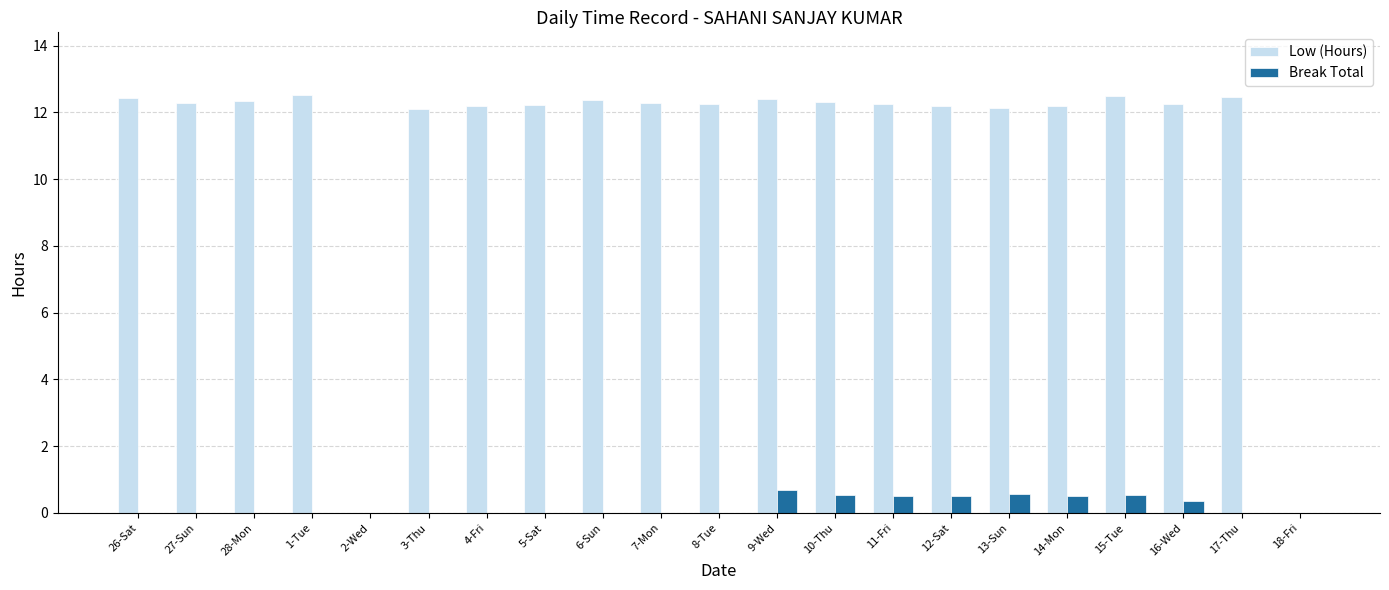

What is the total value across all series at 16-Wed?

12.6